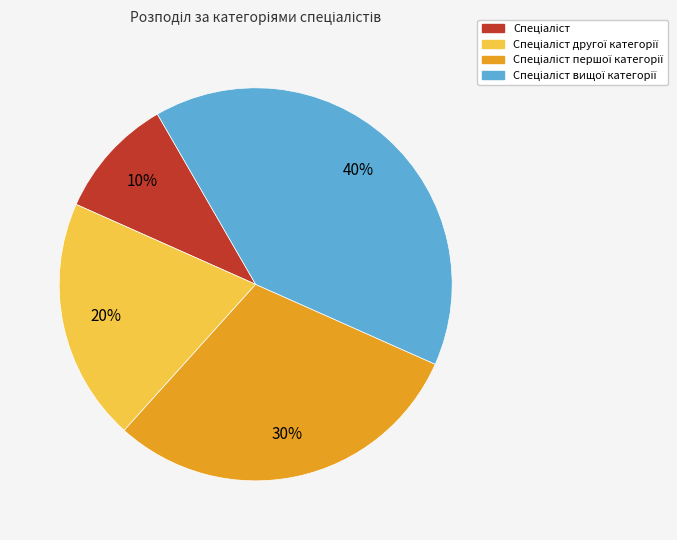

How many slices are in this pie chart?

4